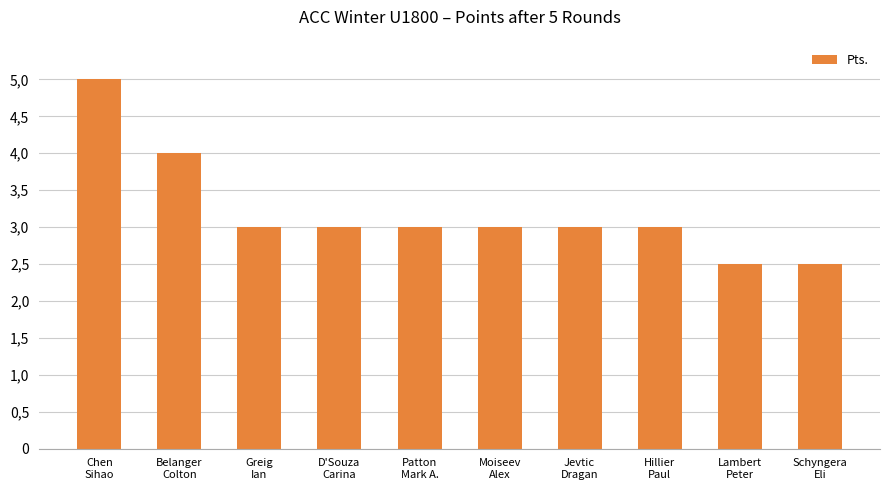

What is the value of the 5th bar from the left?

3.0